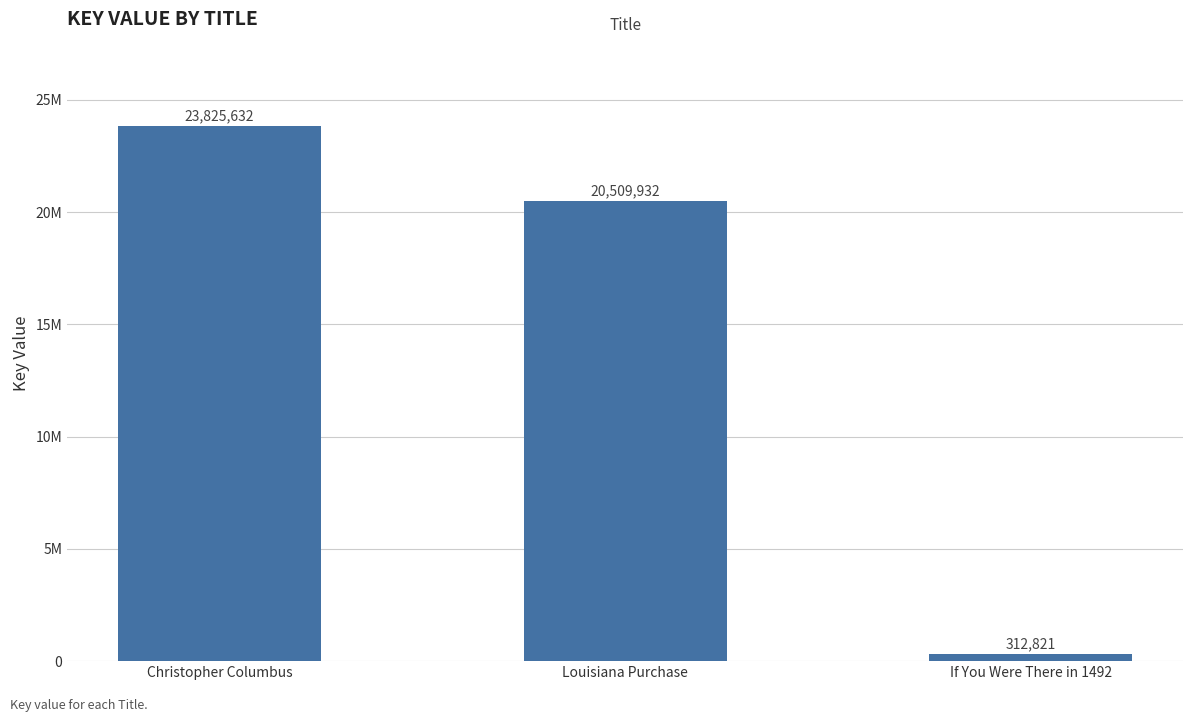

Are the bars horizontal?

No